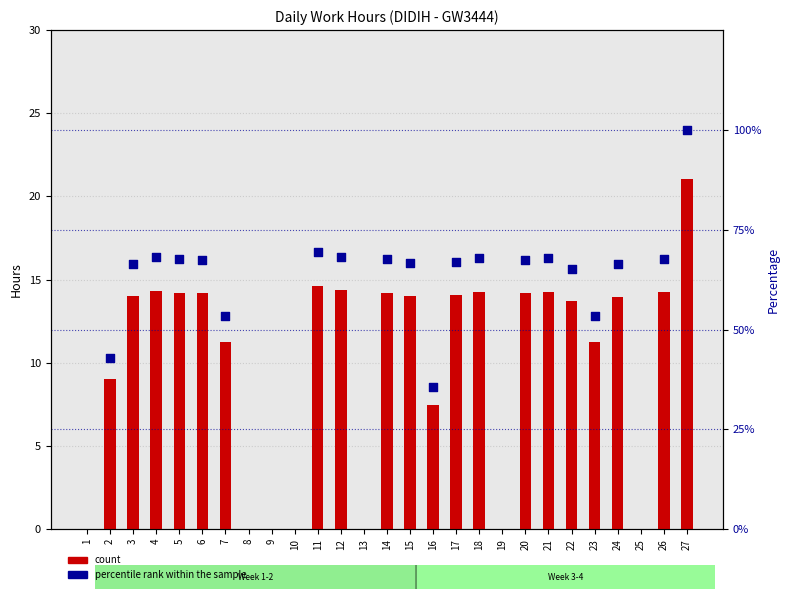

Approximately how many times larger is the value at 5 compared to 6?

1.0